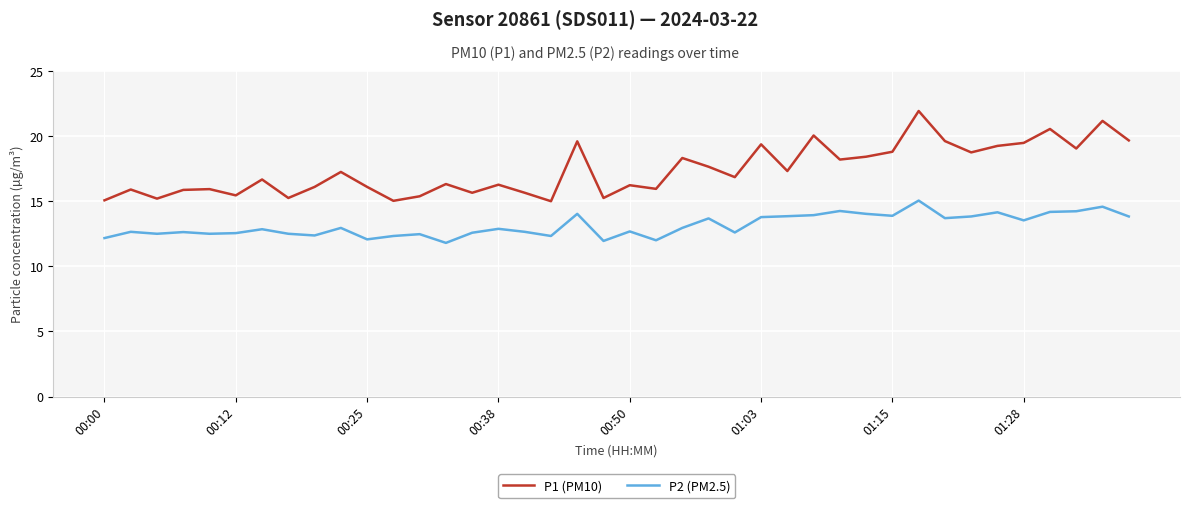

What is the maximum value shown in the chart?

21.9